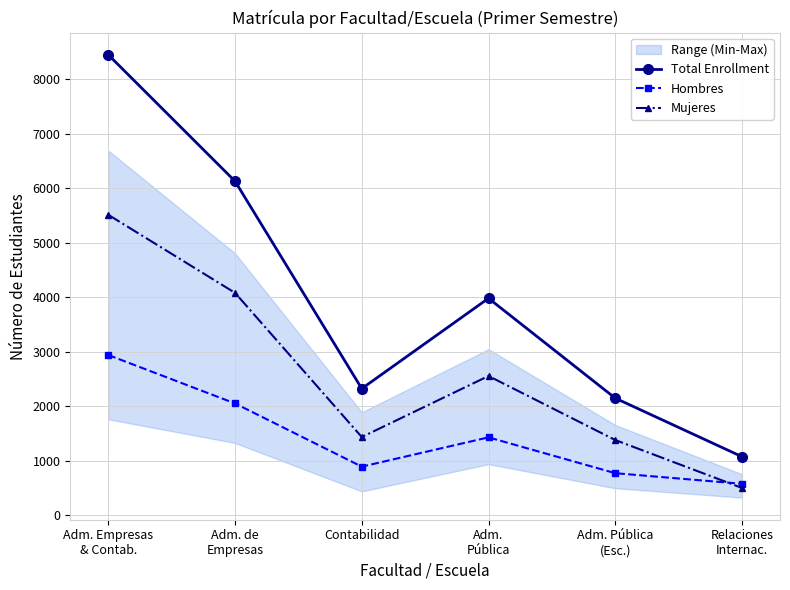

What is the spread (max minus min) of values at Adm. Pública
(Esc.)?

1378